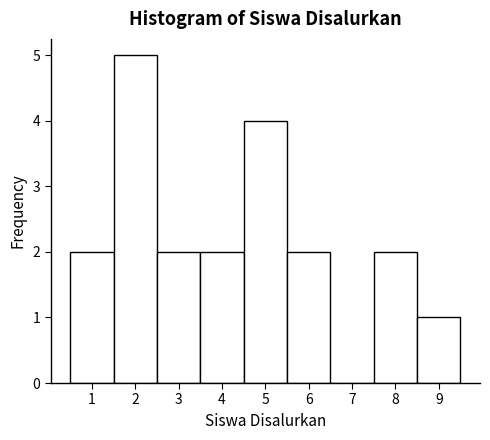

Reading left to right, list every bar in this chart as the range it spans on the x-axis followed by its height. The values are not printed on the chart, so give them approximately, as read against the axis.

0.5 to 1.5: 2
1.5 to 2.5: 5
2.5 to 3.5: 2
3.5 to 4.5: 2
4.5 to 5.5: 4
5.5 to 6.5: 2
6.5 to 7.5: 0
7.5 to 8.5: 2
8.5 to 9.5: 1